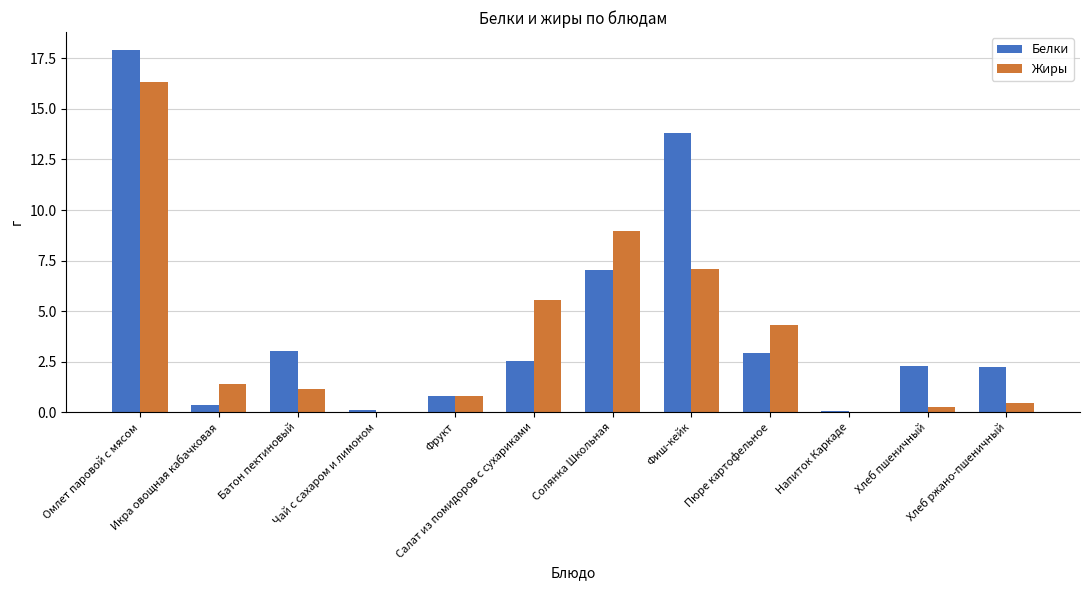

Which category has the highest value in the Жиры series?

Омлет паровой с мясом